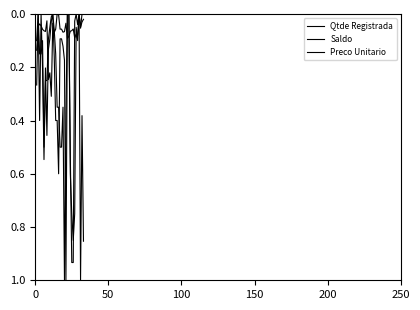

How many interior local peaks does the Saldo series have?

7